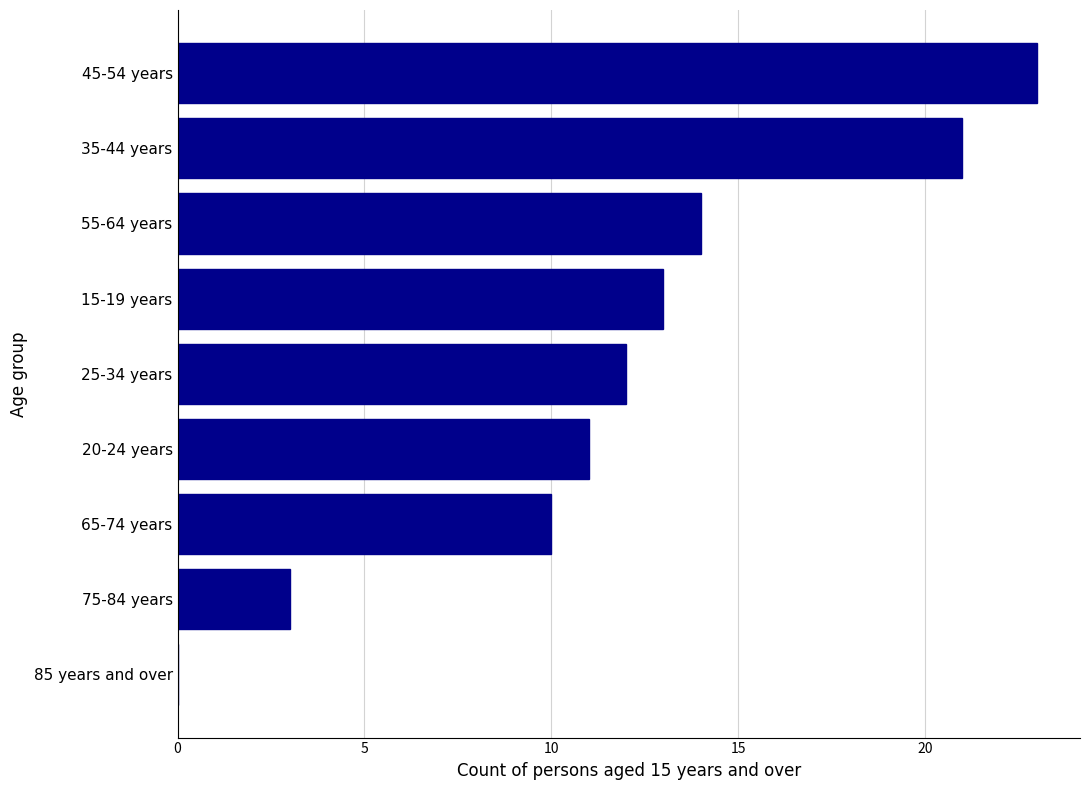

Reading bottom to top, list all the values displayed in this chart.

85 years and over=0	75-84 years=3	65-74 years=10	20-24 years=11	25-34 years=12	15-19 years=13	55-64 years=14	35-44 years=21	45-54 years=23